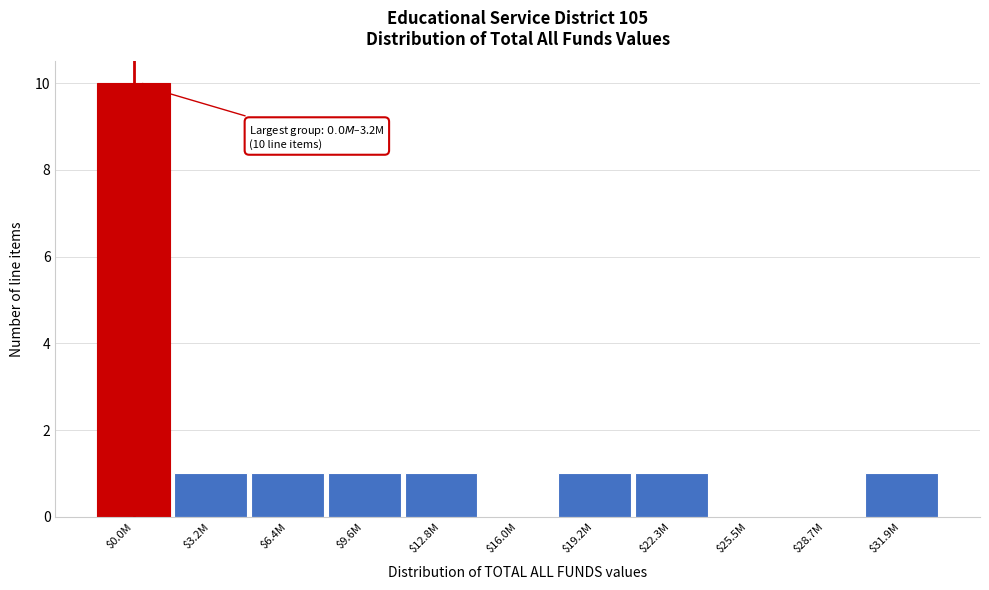

What is the greatest value displayed?

10